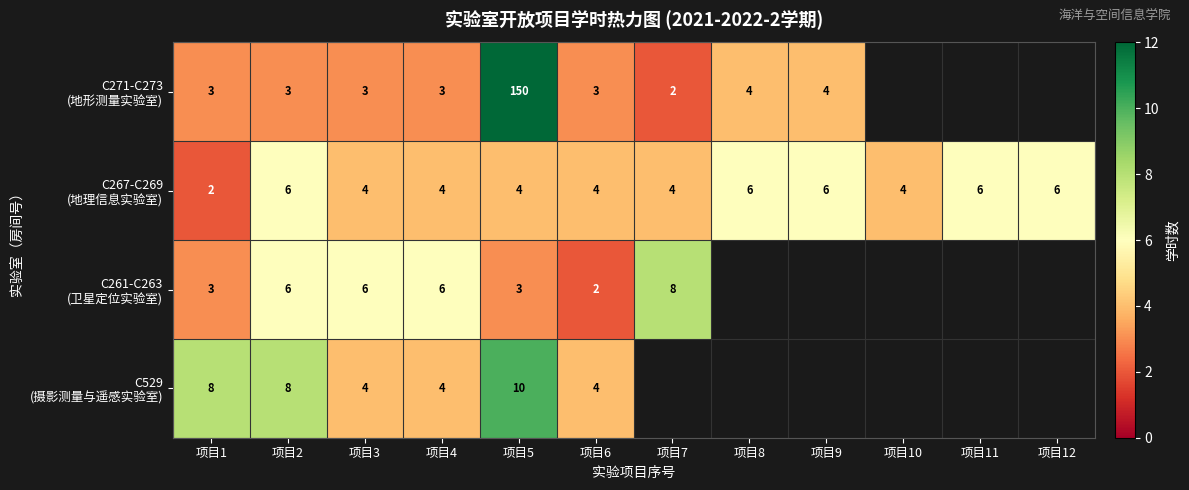

What is the highest value of the C267-C269 (地理信息实验室) series?

6.0